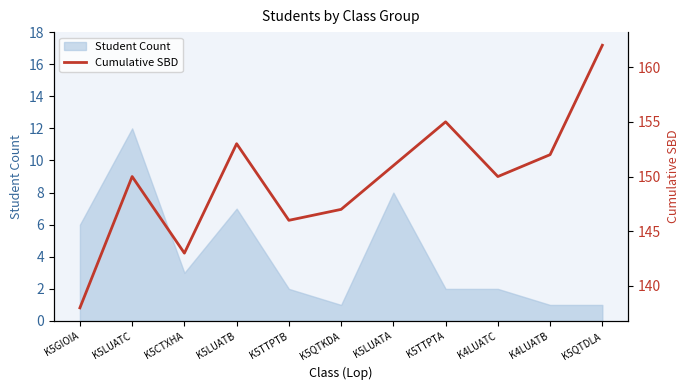

Which category has the highest value across all series?

K5QTDLA